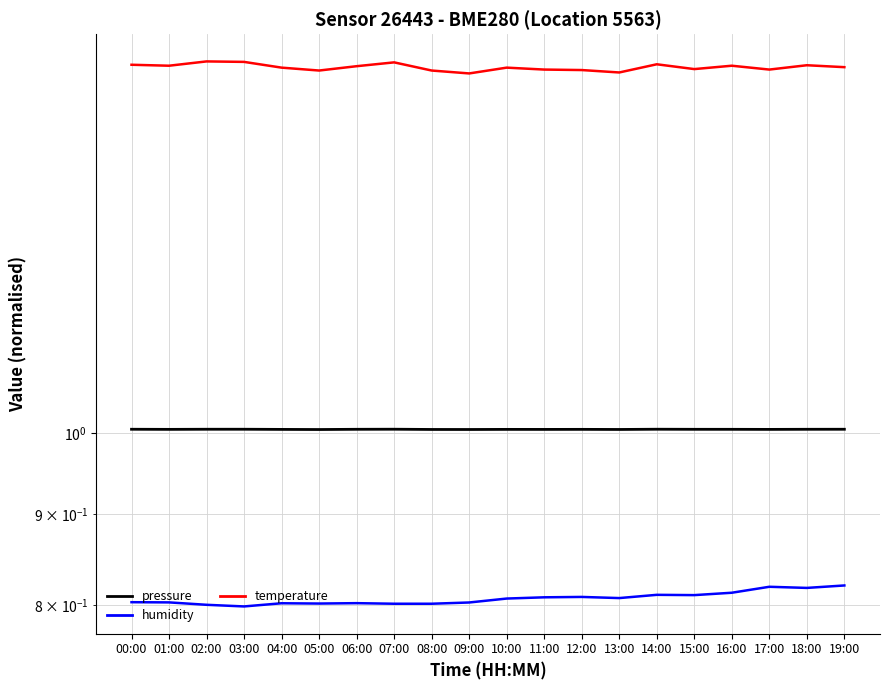

What is the average value of the temperature series?

1.6